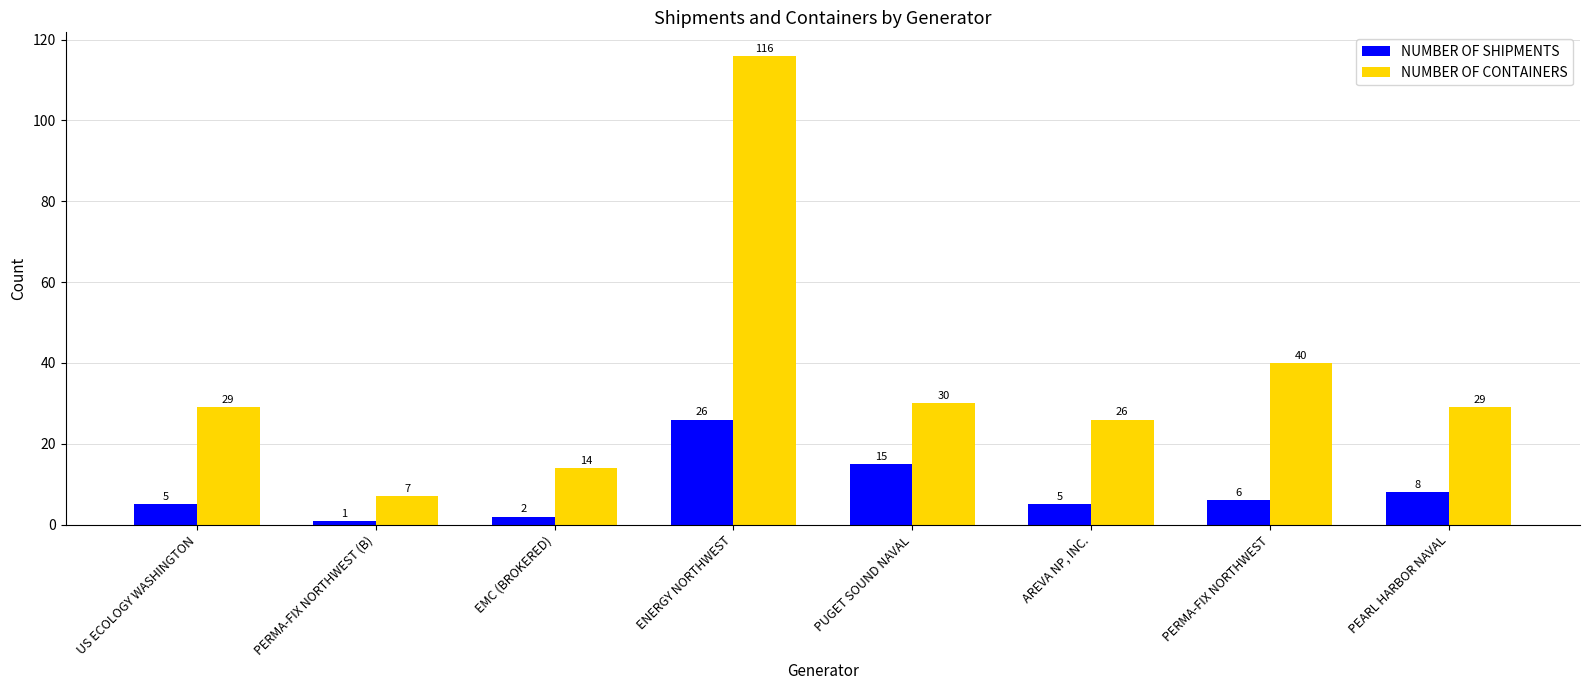

What is the value of the NUMBER OF CONTAINERS bar at the 6th from the left?

26